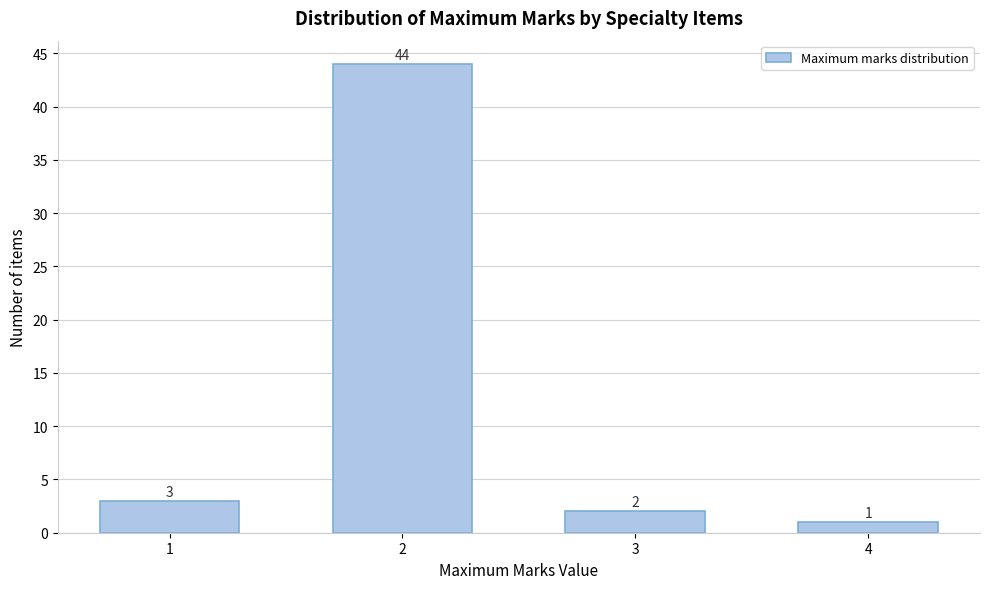

Reading left to right, transcribe all the data shown in this chart.

3	44	2	1